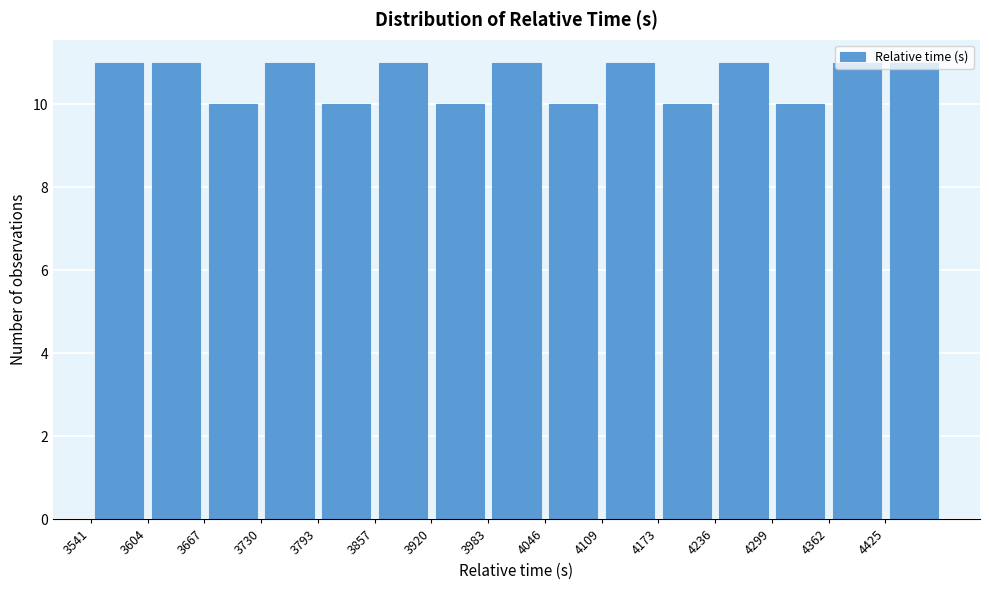

Reading left to right, transcribe this chart: for each bar, give the range it covers on the x-axis and its height. Neither the bar edges nor the heights are printed on the chart, so give them approximately, as read against the axes.

3540 to 3600: 11
3600 to 3670: 11
3670 to 3730: 10
3730 to 3790: 11
3790 to 3860: 10
3860 to 3920: 11
3920 to 3980: 10
3980 to 4050: 11
4050 to 4110: 10
4110 to 4170: 11
4170 to 4240: 10
4240 to 4300: 11
4300 to 4360: 10
4360 to 4430: 11
4430 to 4490: 11